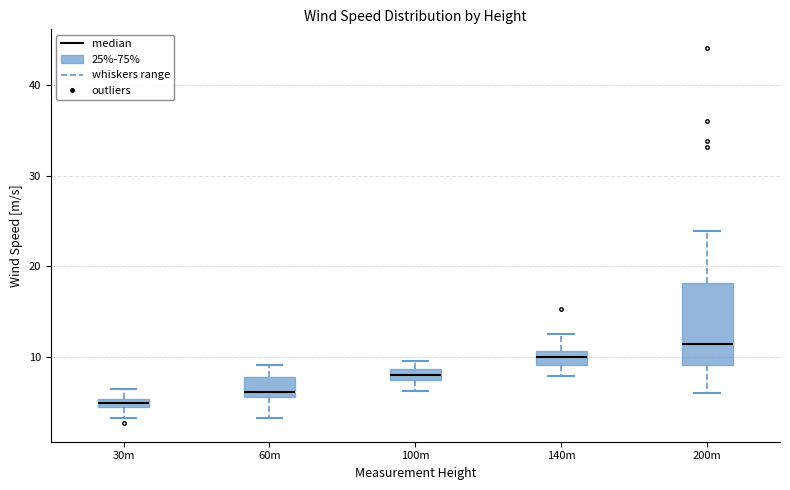

Which box is the tallest, from its lower edge to its upper edge?

200m